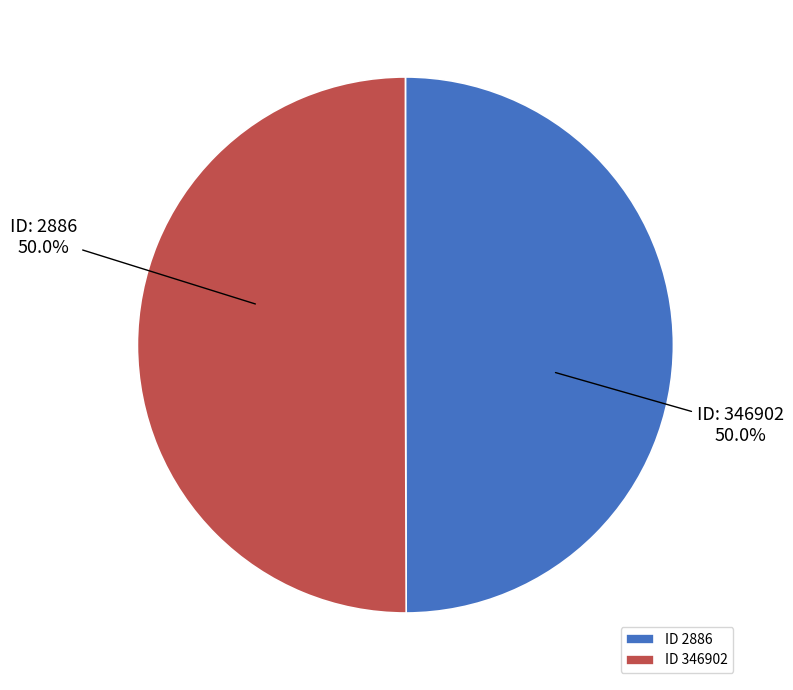

What is the ratio of the value at ID 2886 to the value at ID 346902?

1.0